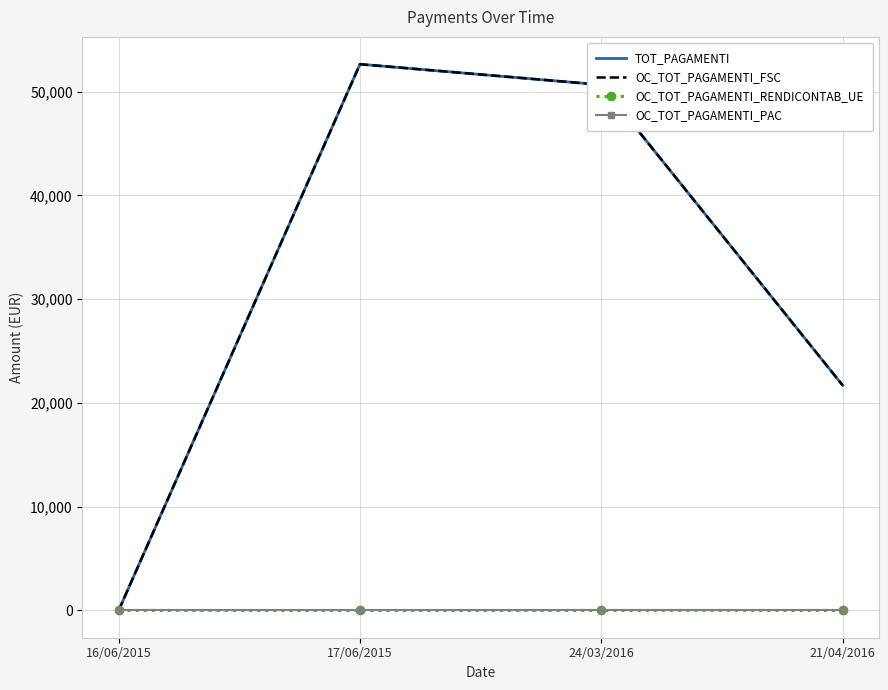

Is it true that TOT_PAGAMENTI equals 21695.5 at 21/04/2016?

True